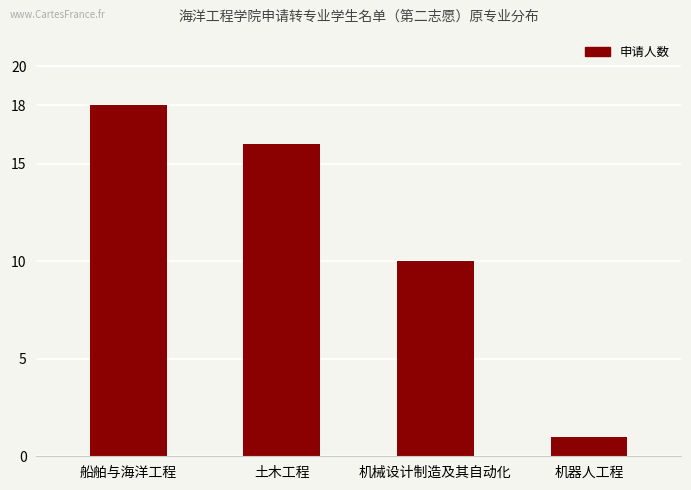

Reading right to left, extract all data points from this chart.

机器人工程=1	机械设计制造及其自动化=10	土木工程=16	船舶与海洋工程=18